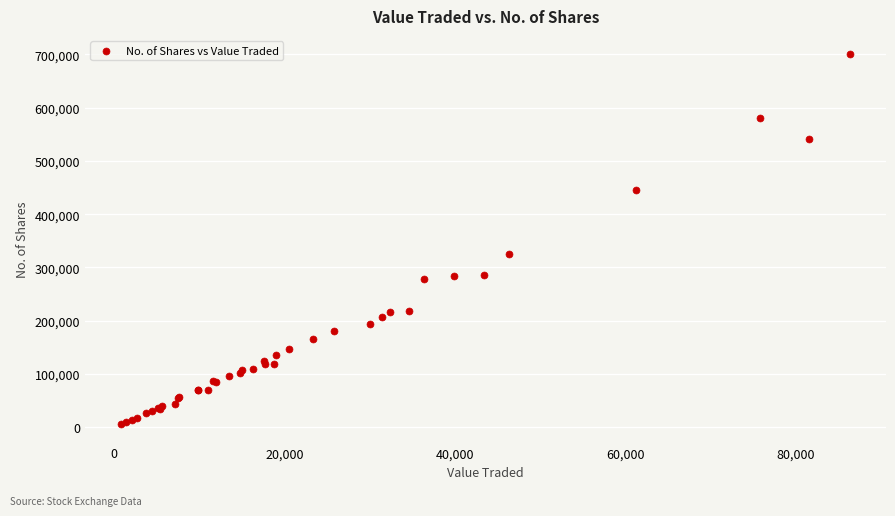

What Y value in the scatter plot is closest to 352979?

324426